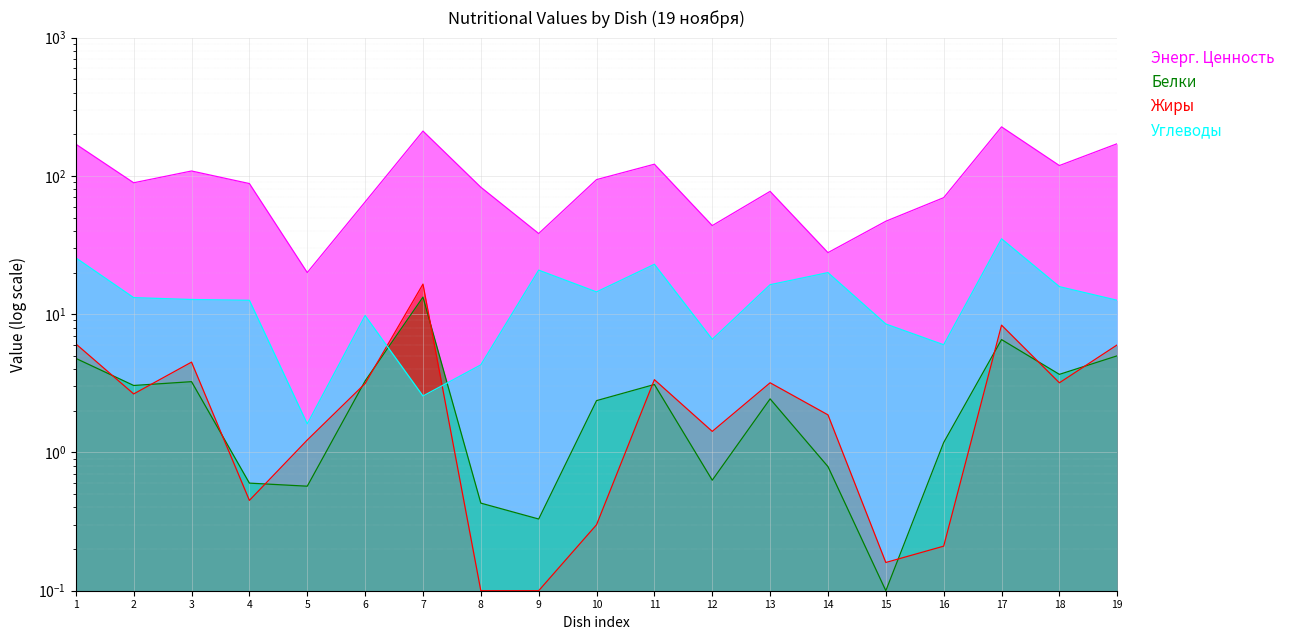

What is the value of the Жиры point at the 6th from the left?

3.1